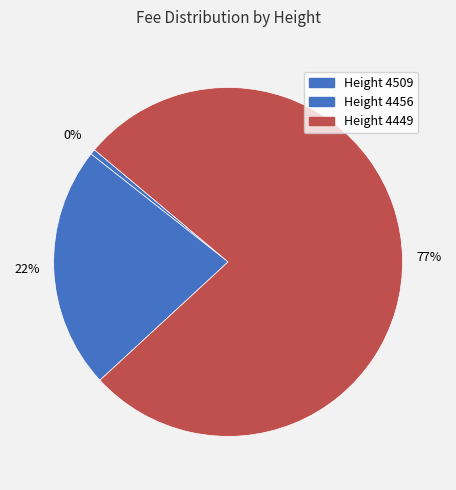

Is there any slice that represents more than half of the pie?

Yes